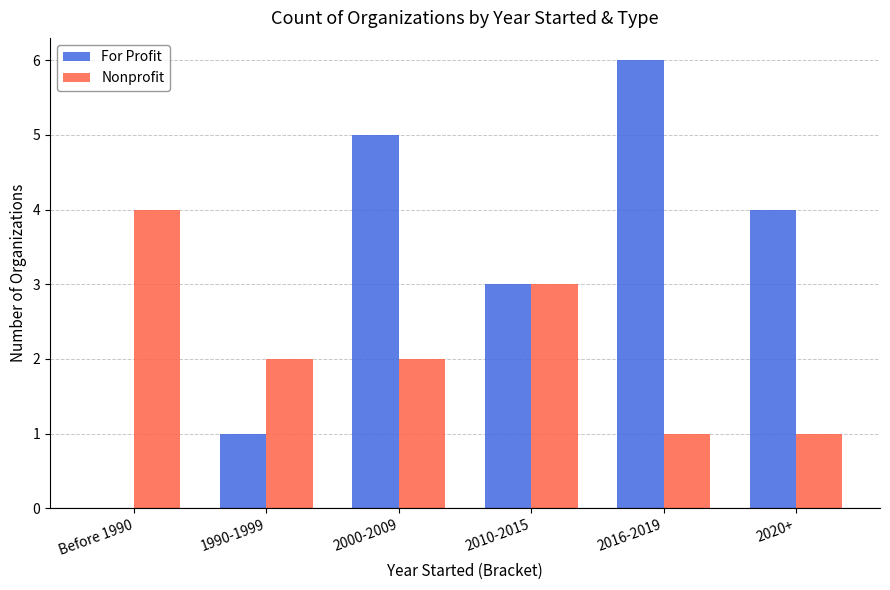

Which label corresponds to the largest value in the chart?

2016-2019